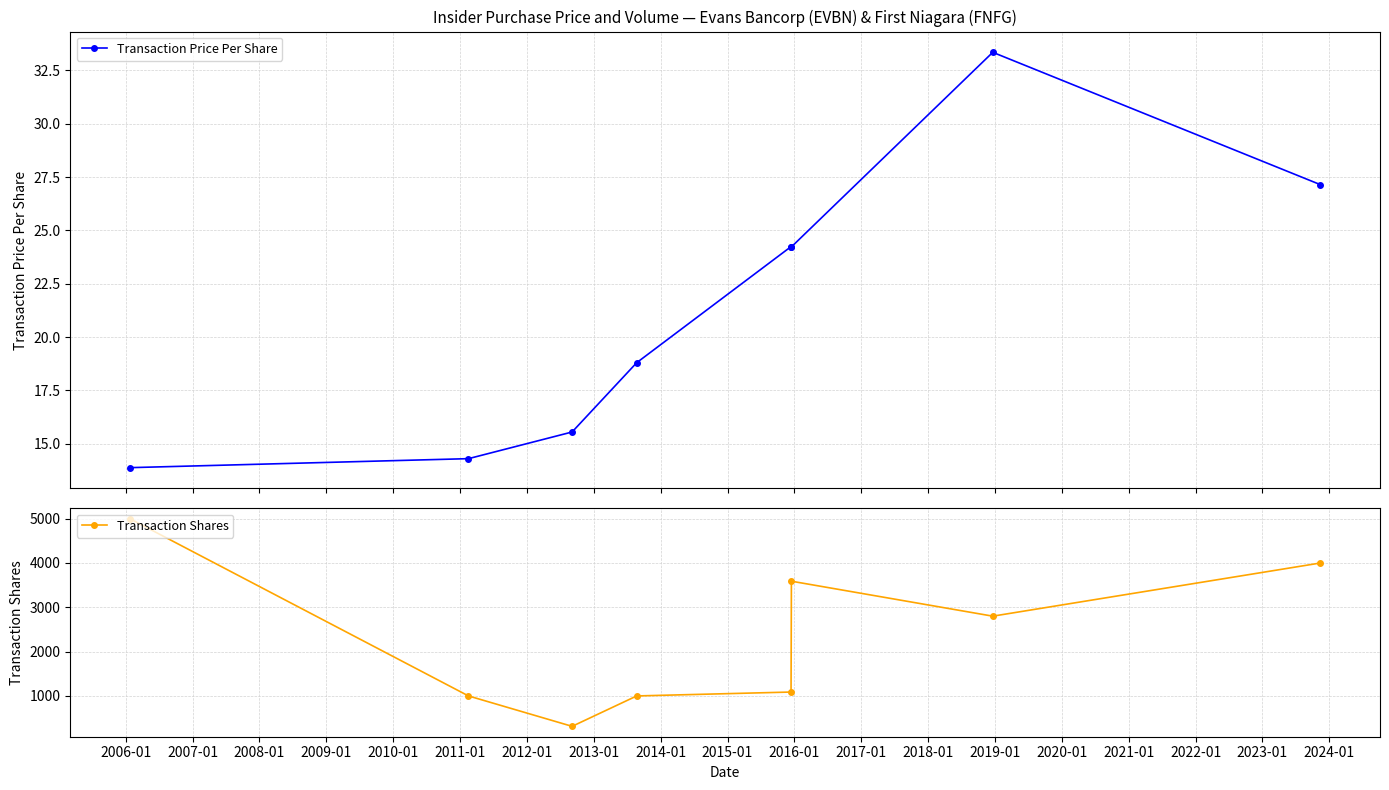

What is the value of the Transaction Price Per Share point at the 2nd from the left?

14.3